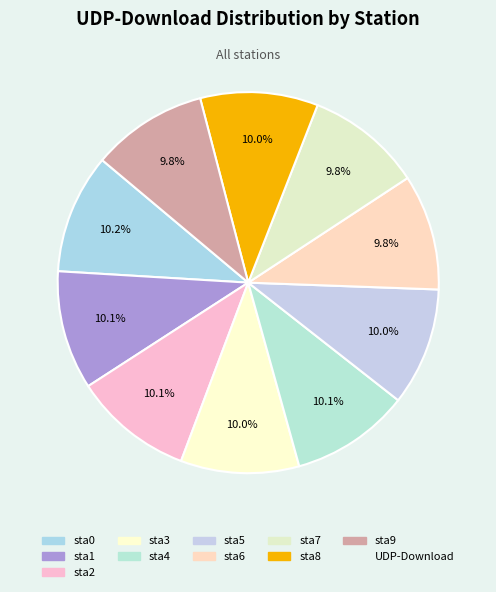

Is there a majority slice in this chart?

No